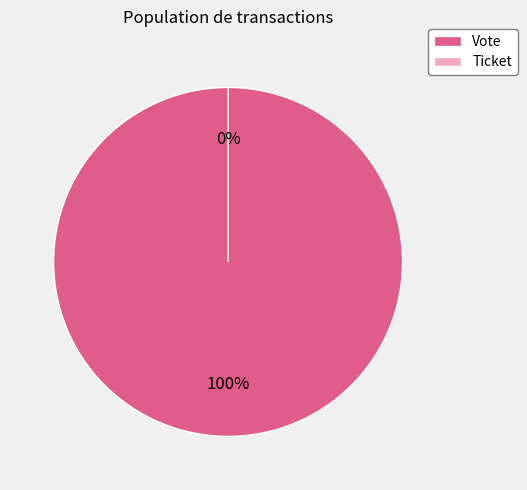

Count the number of slices in the pie.

2